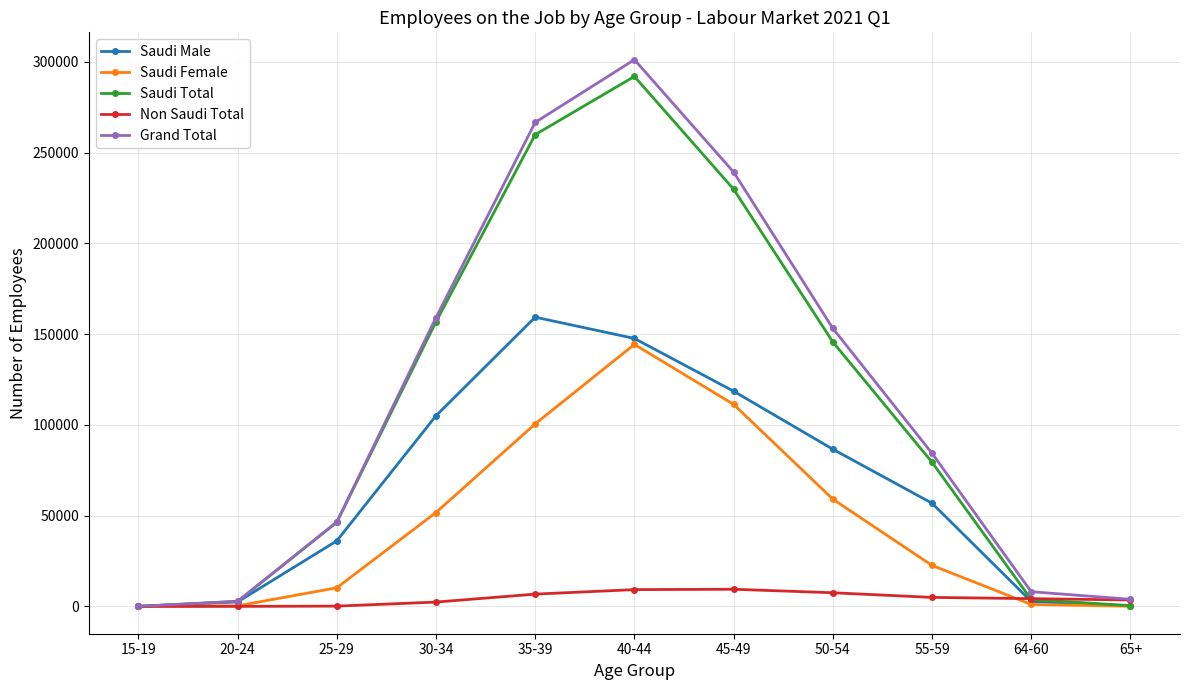

Where is Saudi Male nearest to the value 79694?

50-54